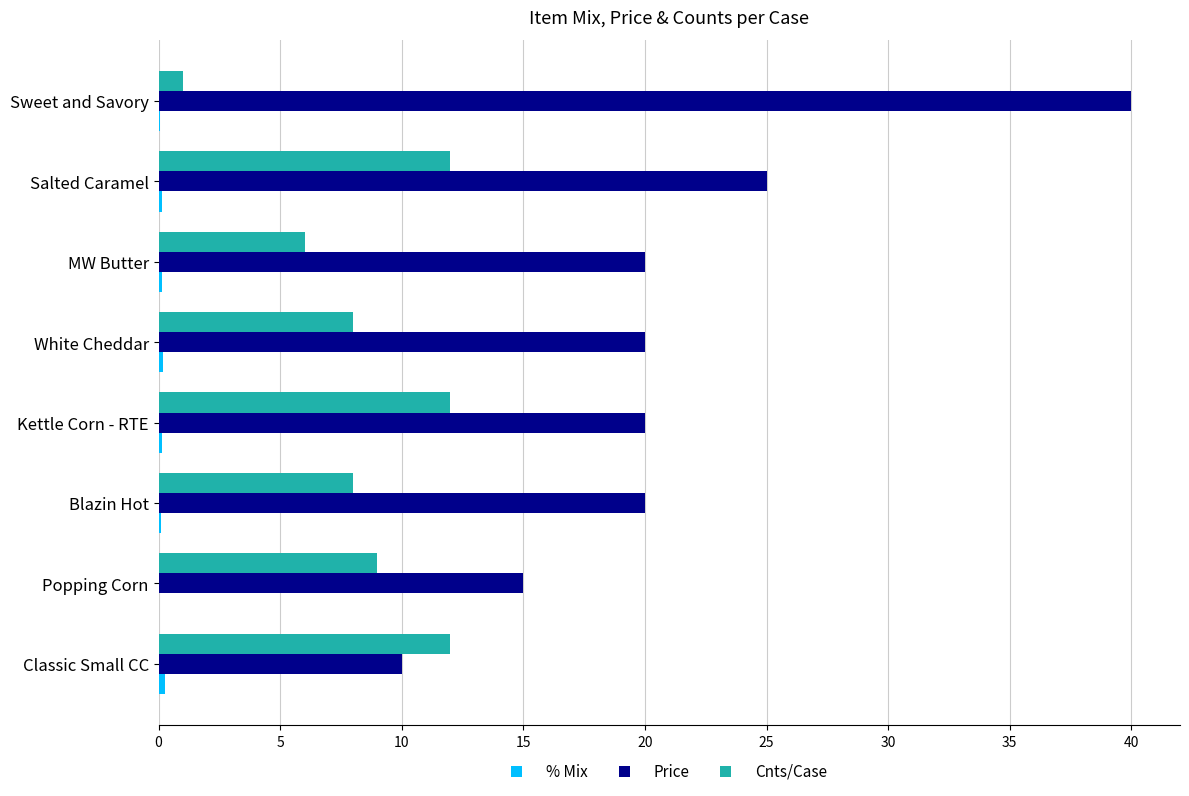

Which series has the largest total across all categories?

Price